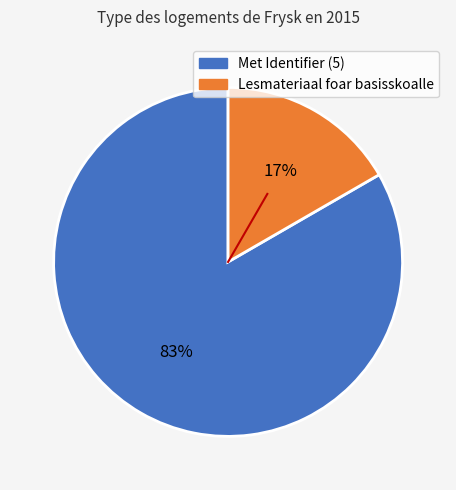

Is there a majority slice in this chart?

Yes